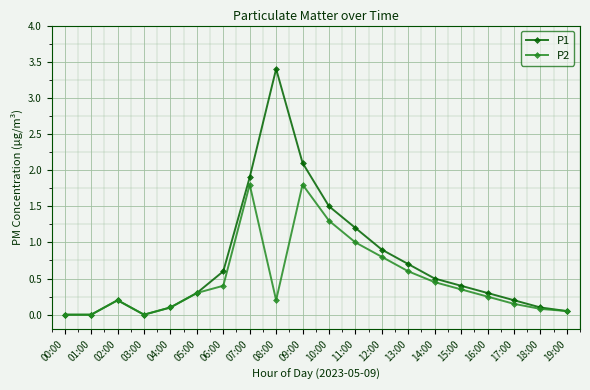

Rank the series by their maximum value, from highest to lowest.

P1, P2